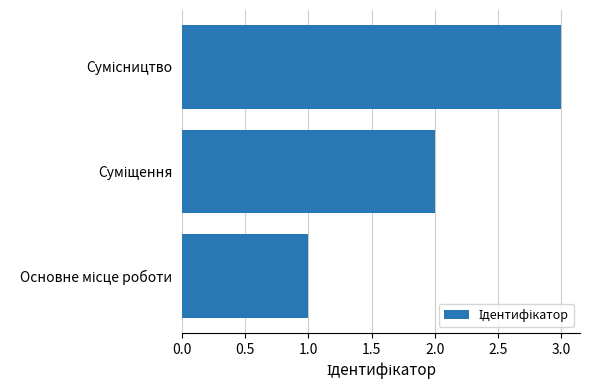

What is the sum of all values?

6